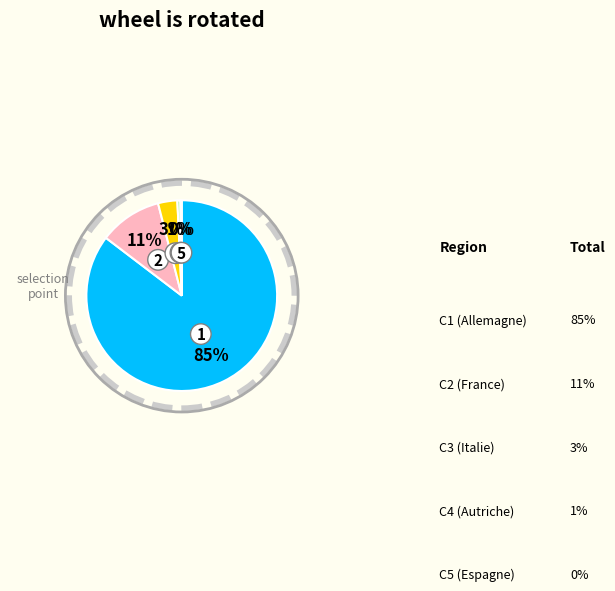

Is it true that Allemagne is 85% of the pie?

True